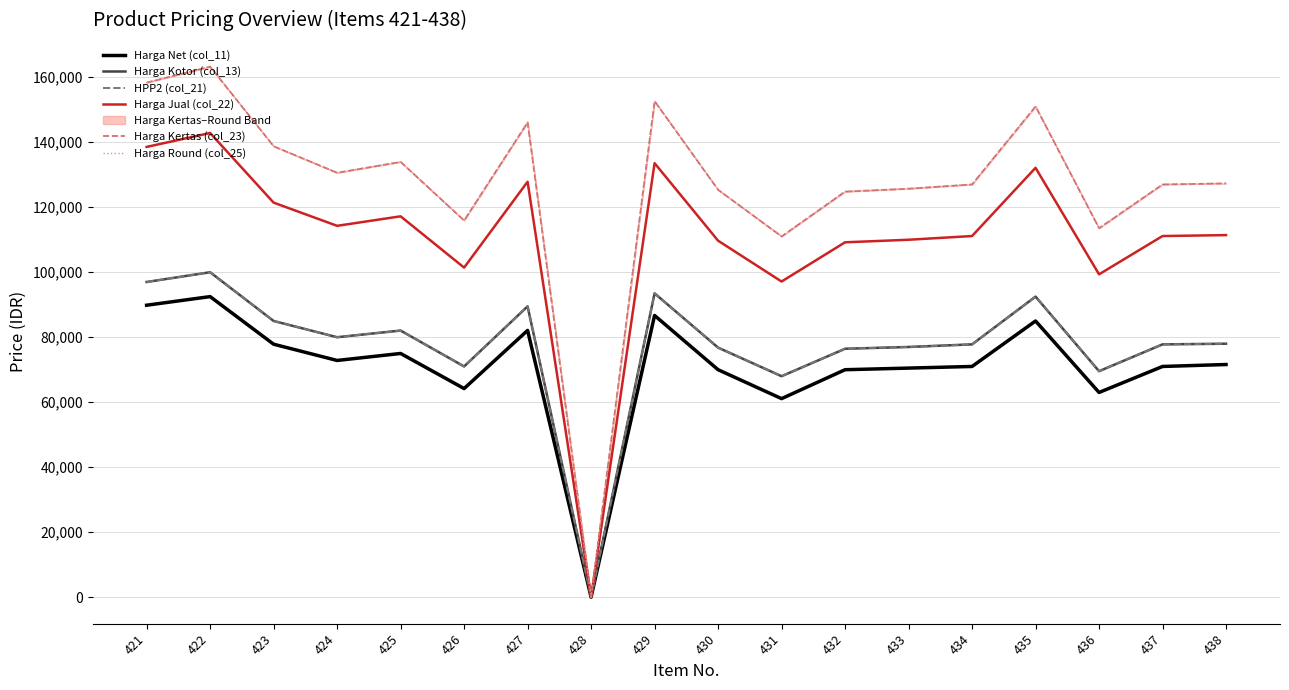

True or false: Harga Net (col_11) and Harga Kertas (col_23) intersect in this chart.

False